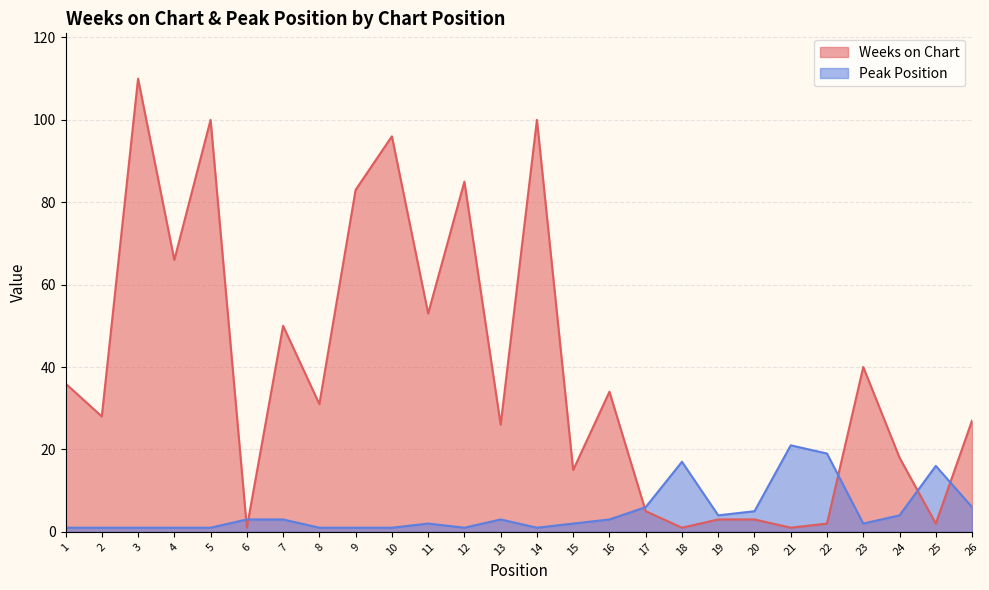

Between 9 and 8, which is larger?

9